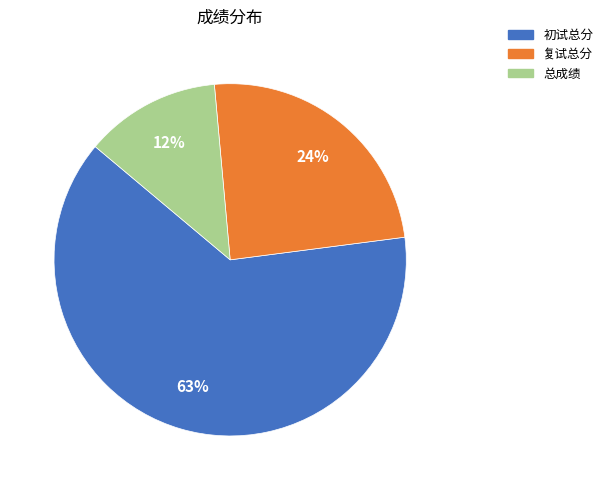

Approximately how many times larger is the value at 复试总分 compared to 总成绩?

2.0